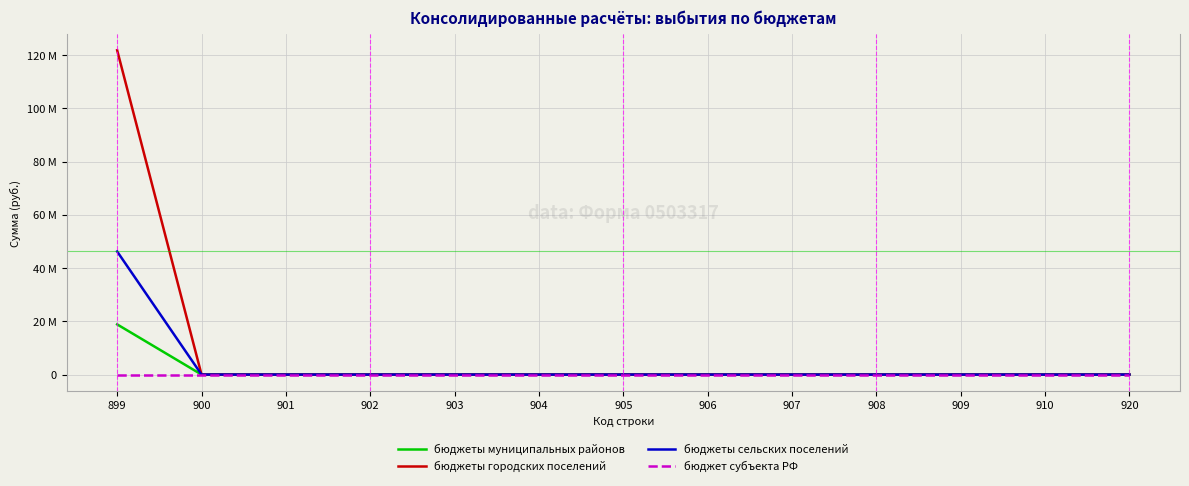

Rank the series by their average value, from highest to lowest.

бюджеты городских поселений, бюджеты сельских поселений, бюджеты муниципальных районов, бюджет субъекта РФ